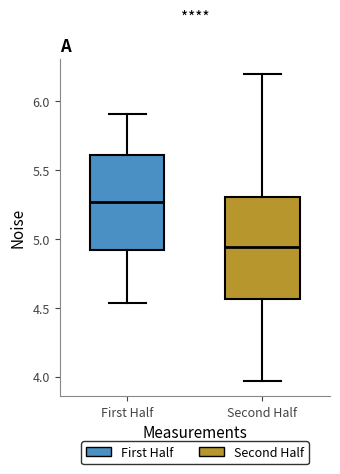

Reading left to right, transcribe this box plot: for each box, give where its median line is, the range the box spans, and where its two whiskers end, as read against the y-axis. The values are not printed on the chart, so give them approximately, as read against the axis.

First Half: median 5.25, box 4.90 to 5.60, whiskers 4.55 to 5.90
Second Half: median 4.95, box 4.55 to 5.30, whiskers 3.95 to 6.20